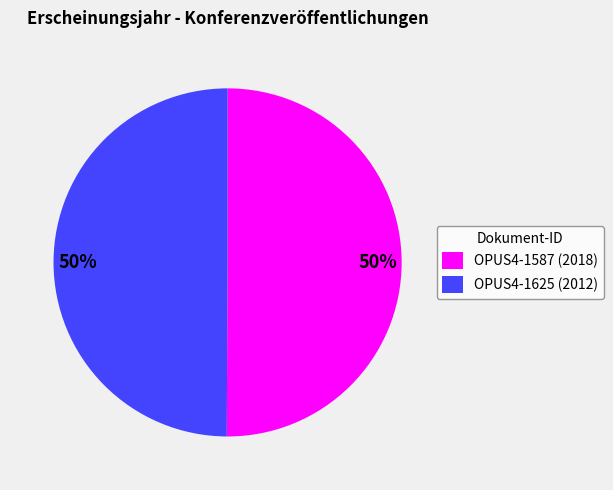

To the nearest percent, what percentage of the pie is OPUS4-1625?

50%